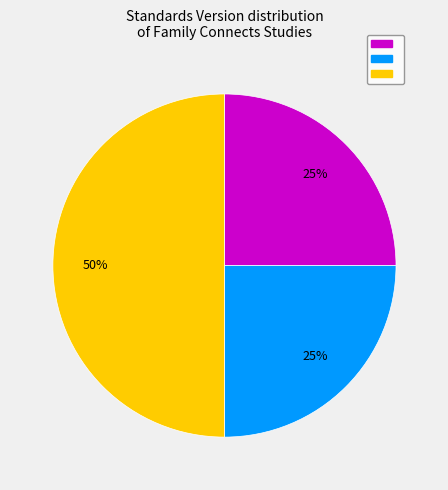

To the nearest percent, what is the difference between the largest and smallest slice percentages?

25%